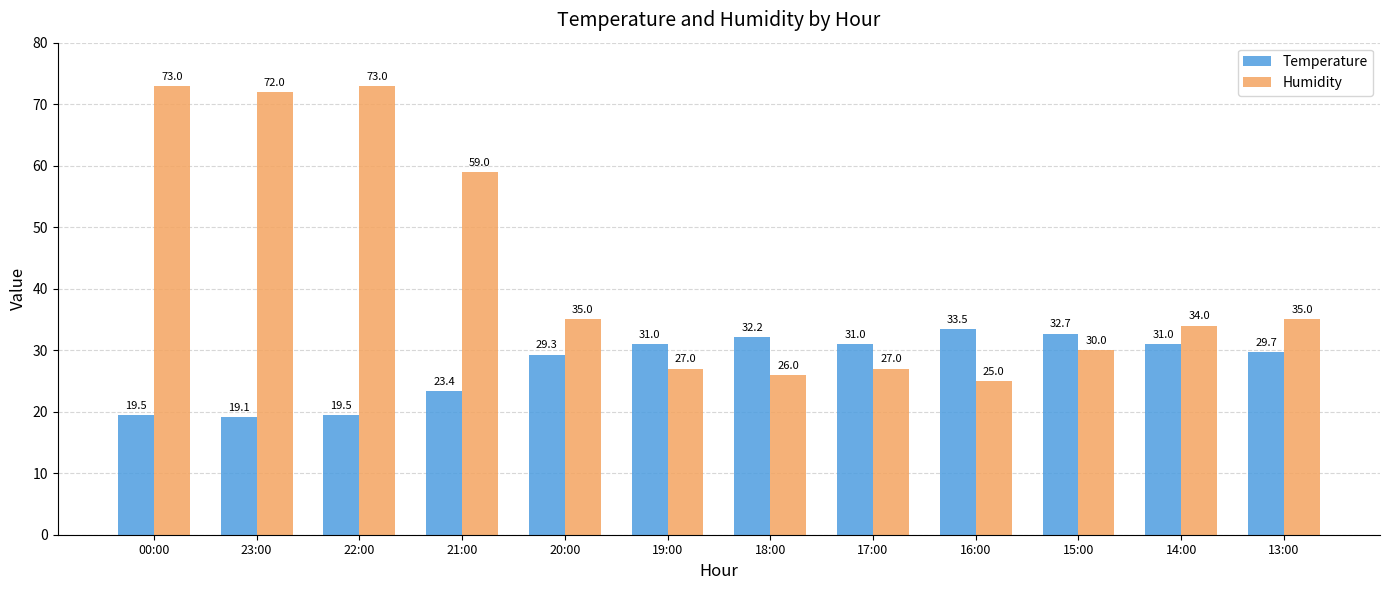

Which series has the largest total across all categories?

Humidity